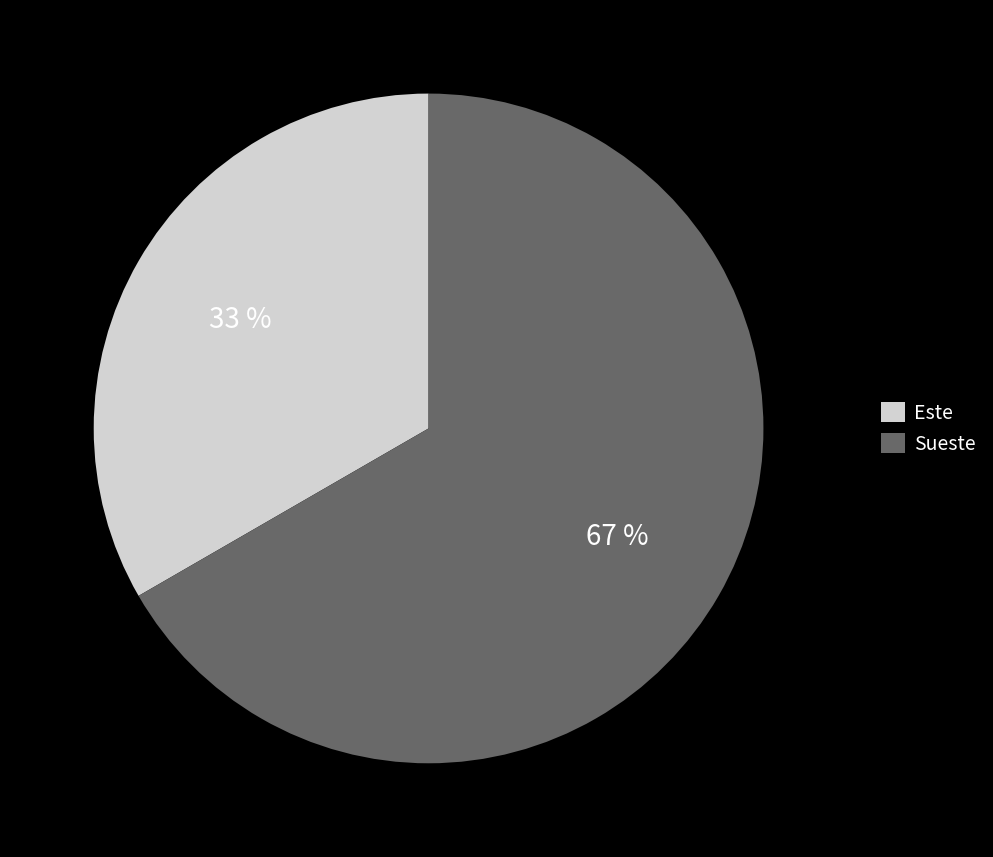

To the nearest percent, what portion does Sueste represent?

67%